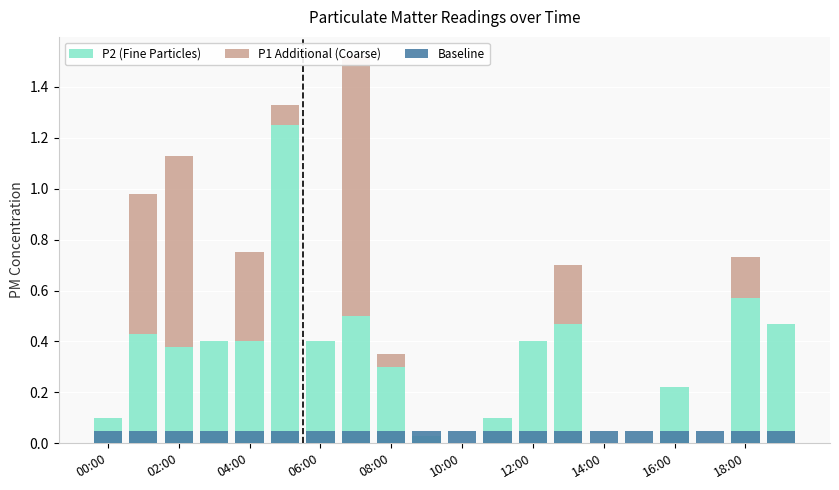

Which has a higher value, 02:00 or 12:00?

02:00